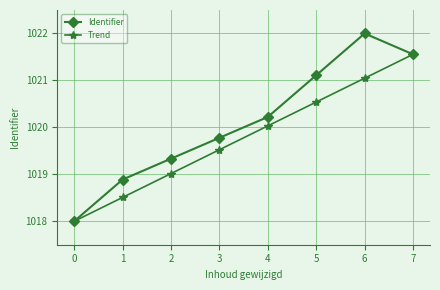

Reading left to right, list all the values displayed in this chart.

Identifier: 0=1018.0	1=1018.9	2=1019.3	3=1019.8	4=1020.2	5=1021.1	6=1022.0	7=1021.6
Trend: 0=1018.0	1=1018.5	2=1019.0	3=1019.5	4=1020.0	5=1020.5	6=1021.0	7=1021.6